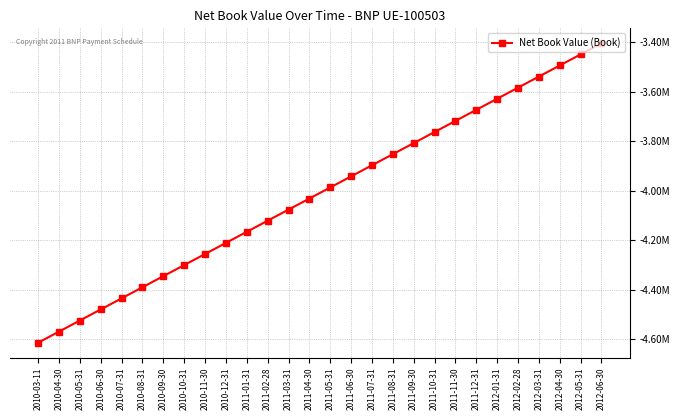

At which category does the chart reach its minimum across all series?

2010-03-11